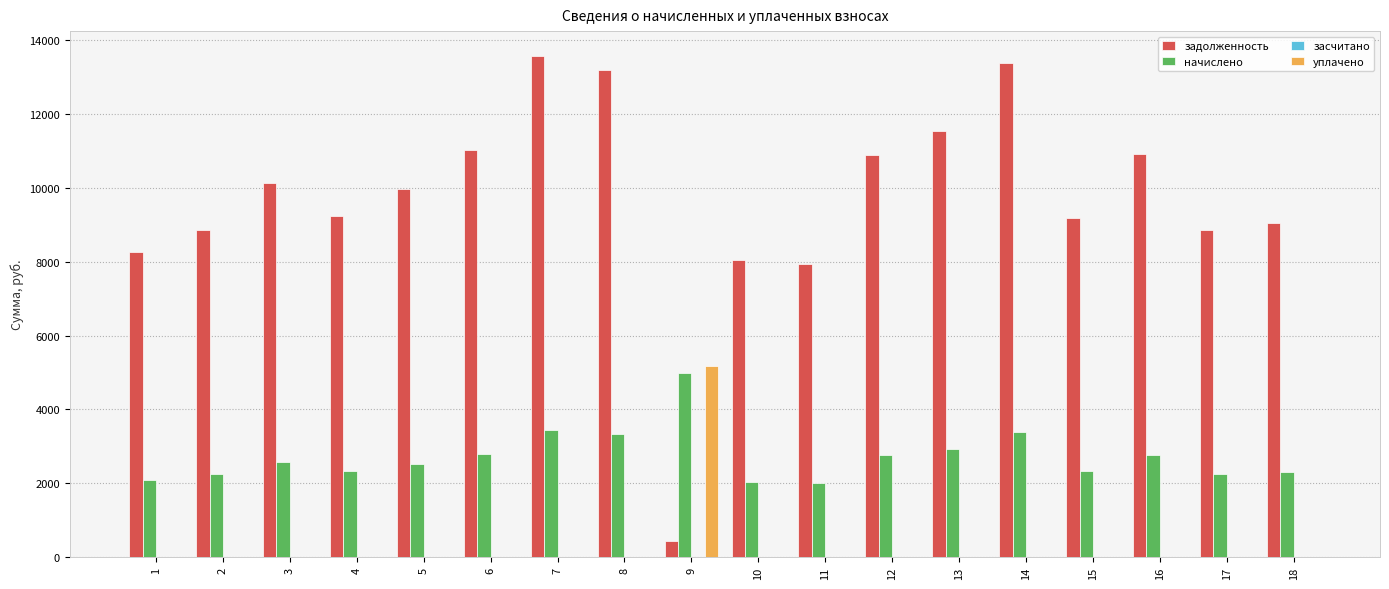

Which category has the highest value in the уплачено series?

9